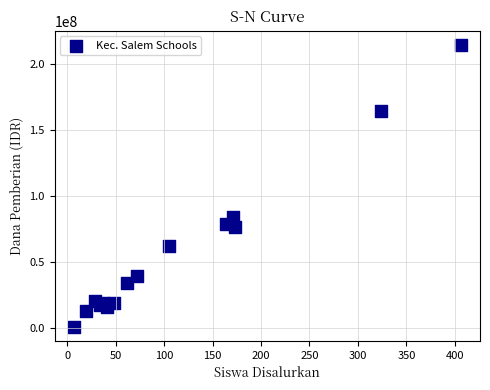

What Y value in the scatter plot is closest to 107625000?

84375000